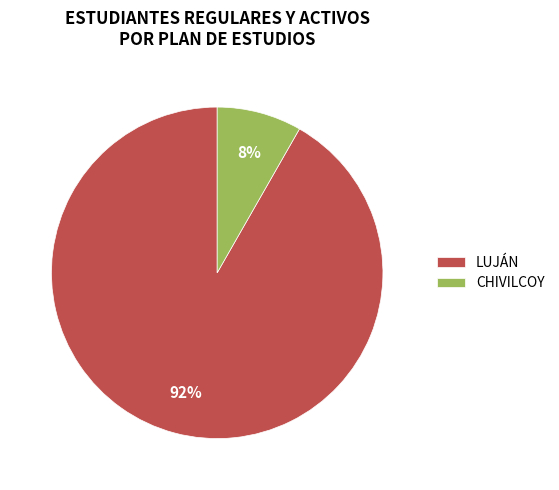

How many segments does this pie chart have?

2